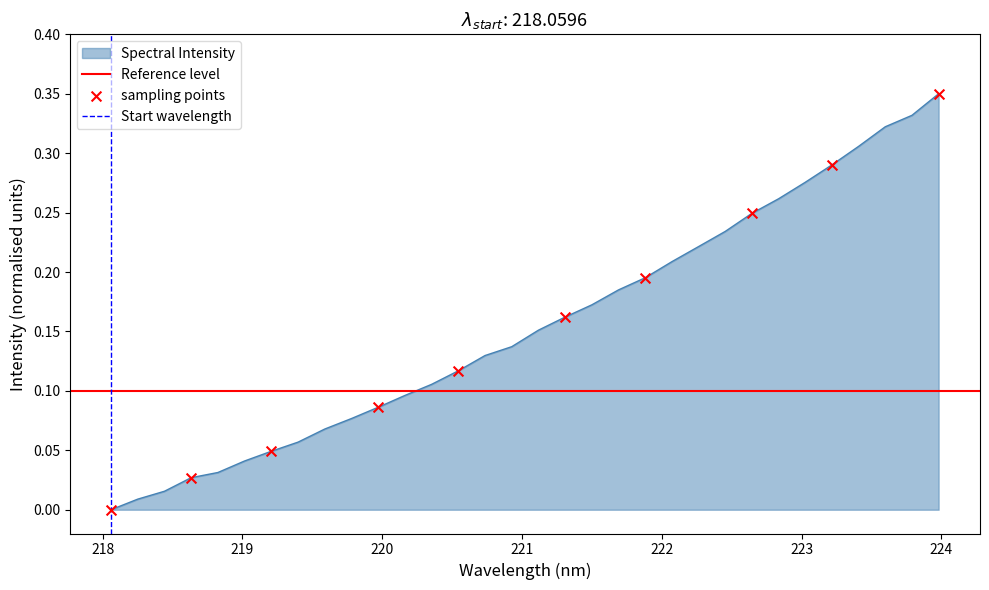

What is the change in value from 220.9264 to 222.8355?

+0.1